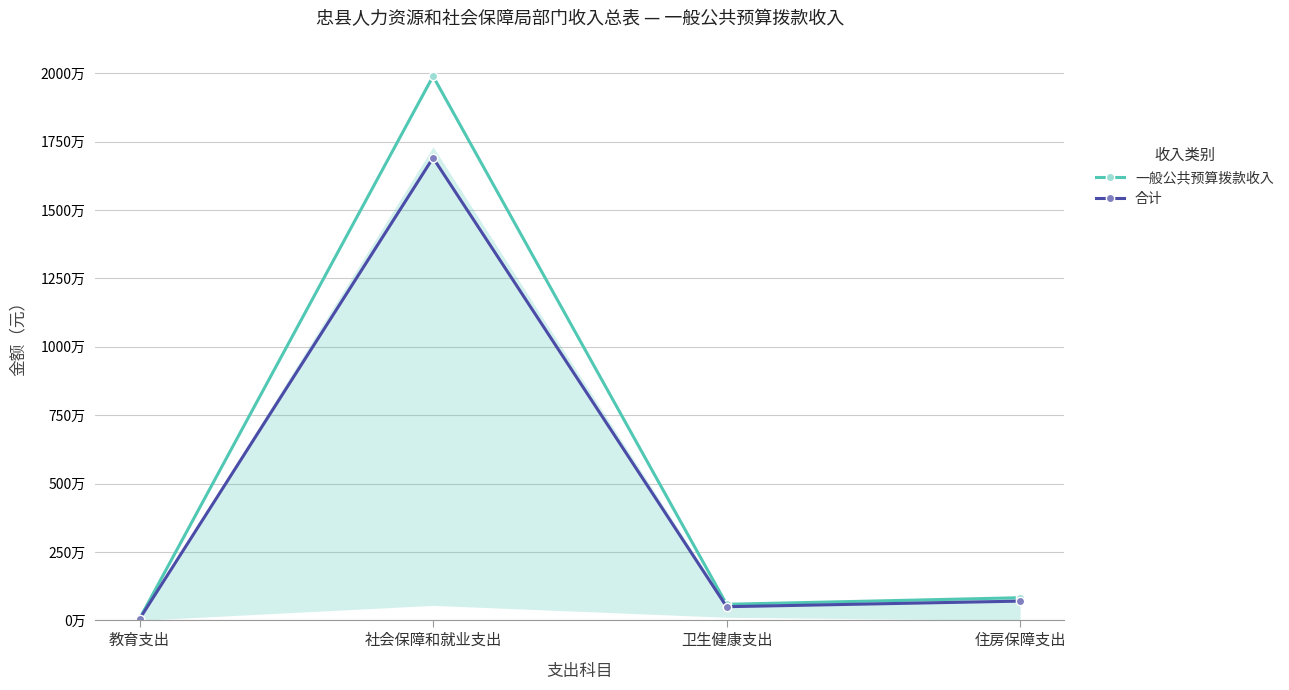

Which series has the largest total across all categories?

一般公共预算拨款收入